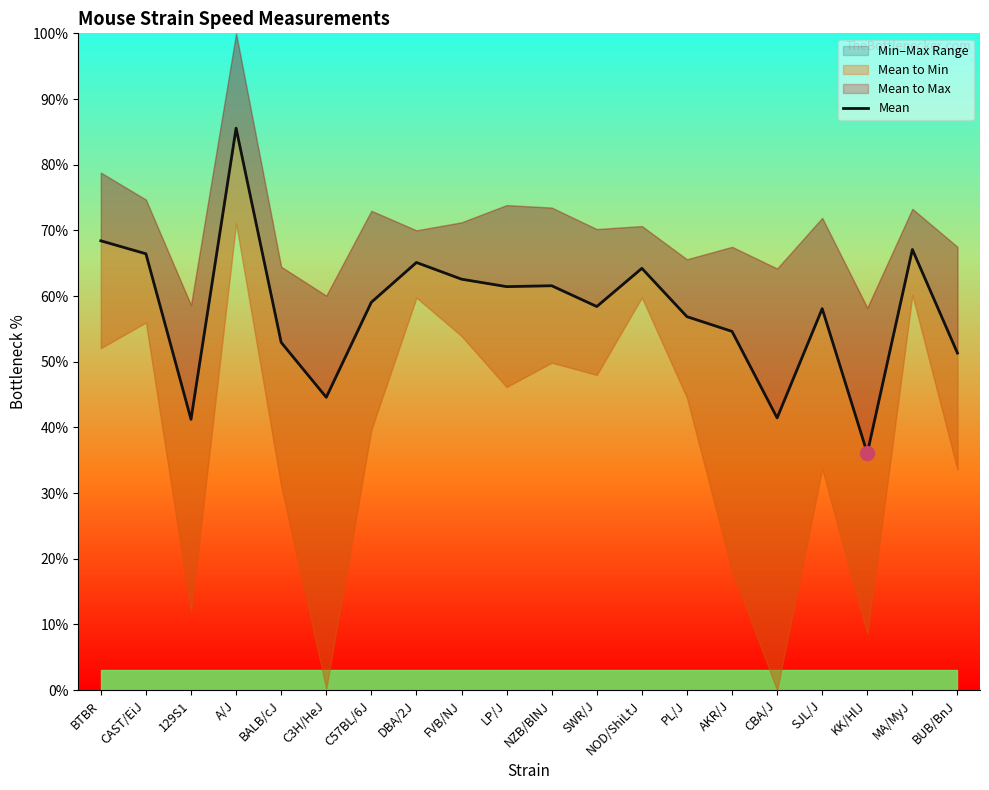

At which category does the chart reach its minimum across all series?

KK/HlJ